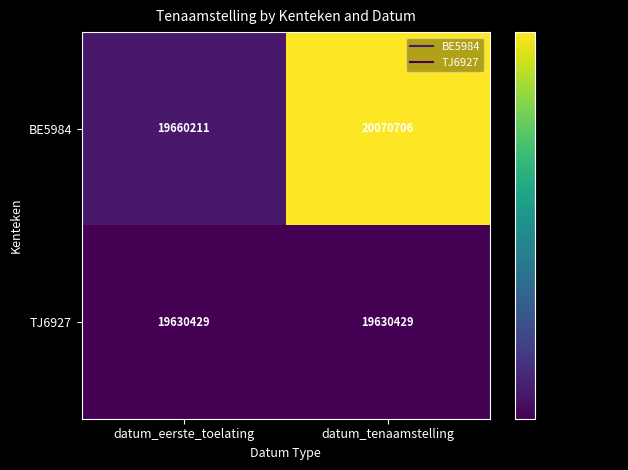

Which category has the highest value across all series?

datum_tenaamstelling